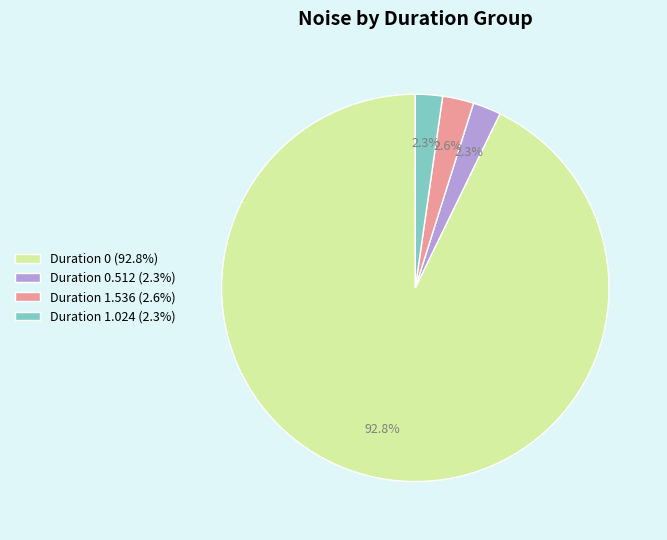

What portion of the pie excludes Duration 0 (92.8%)?

7.2%